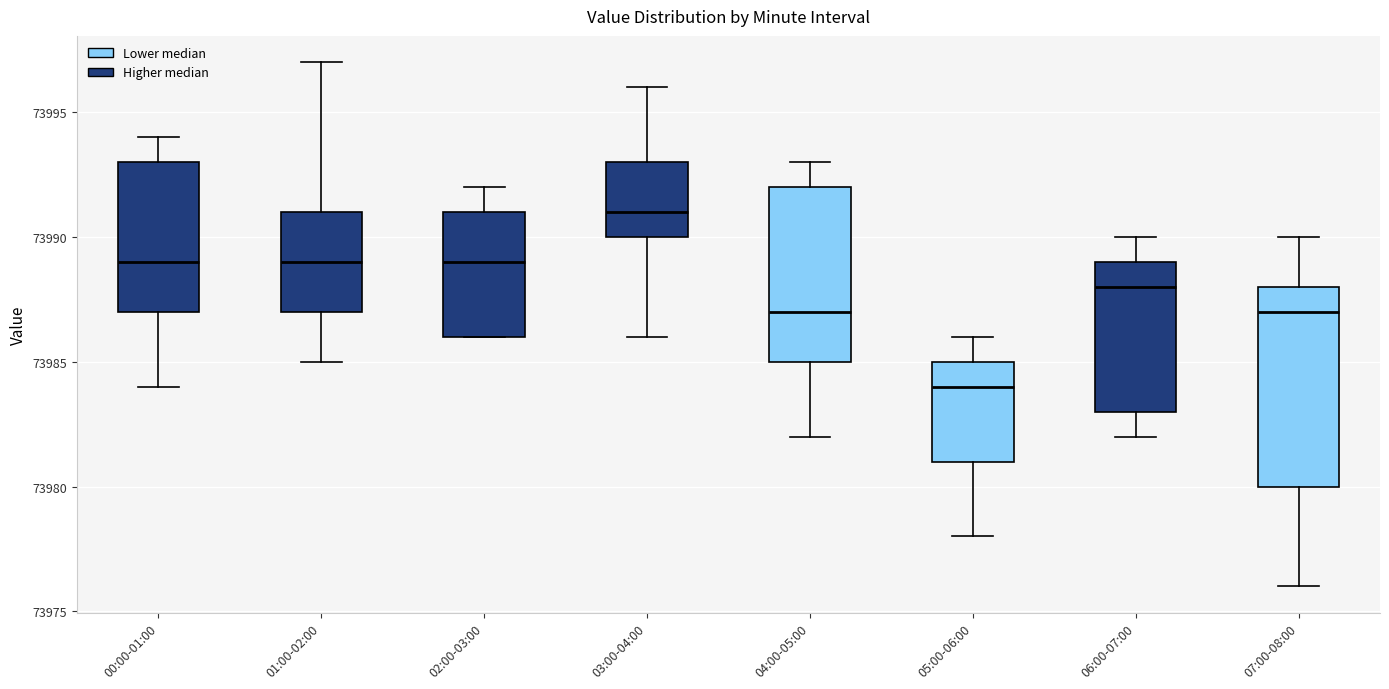

Which box is the tallest, from its lower edge to its upper edge?

07:00-08:00